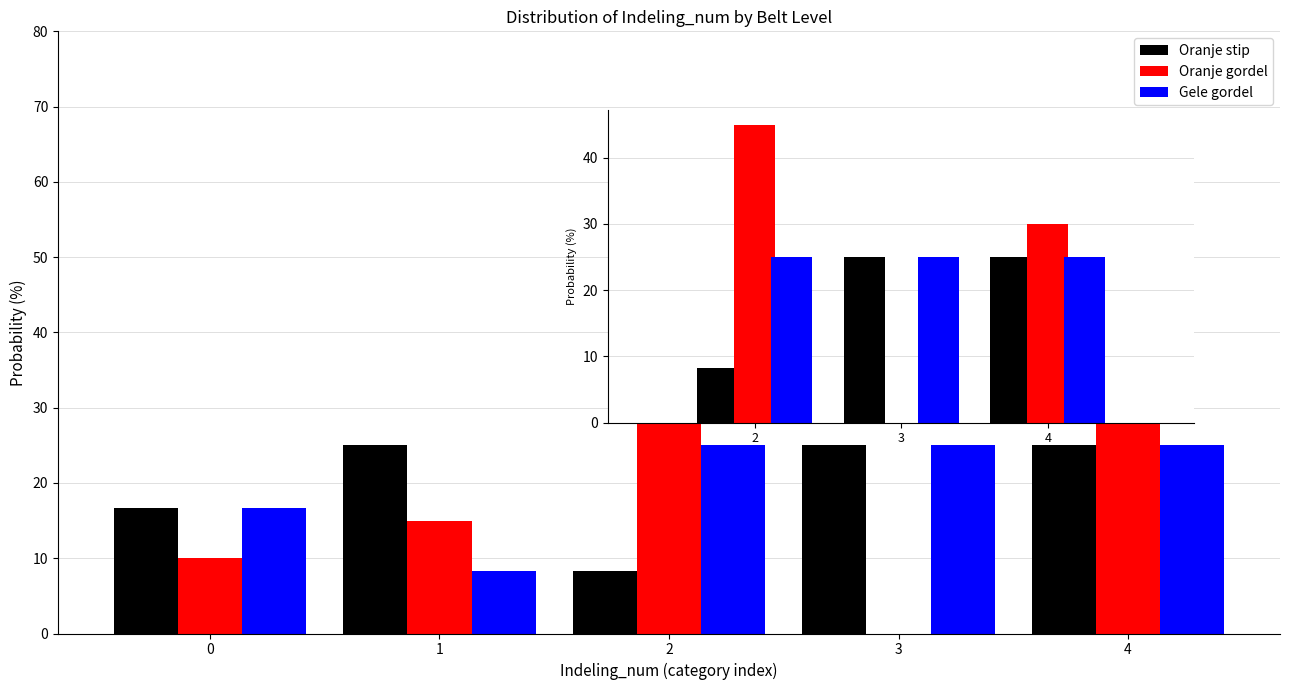

Reading right to left, transcribe all the data shown in this chart.

Oranje stip: 4=25.0	3=25.0	2=8.3	1=25.0	0=16.7
Oranje gordel: 4=30.0	3=0.0	2=45.0	1=15.0	0=10.0
Gele gordel: 4=25.0	3=25.0	2=25.0	1=8.3	0=16.7